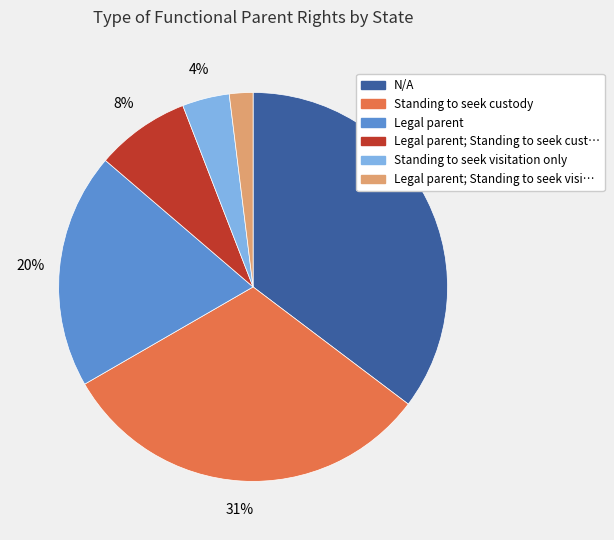

Is there any slice that represents more than half of the pie?

No